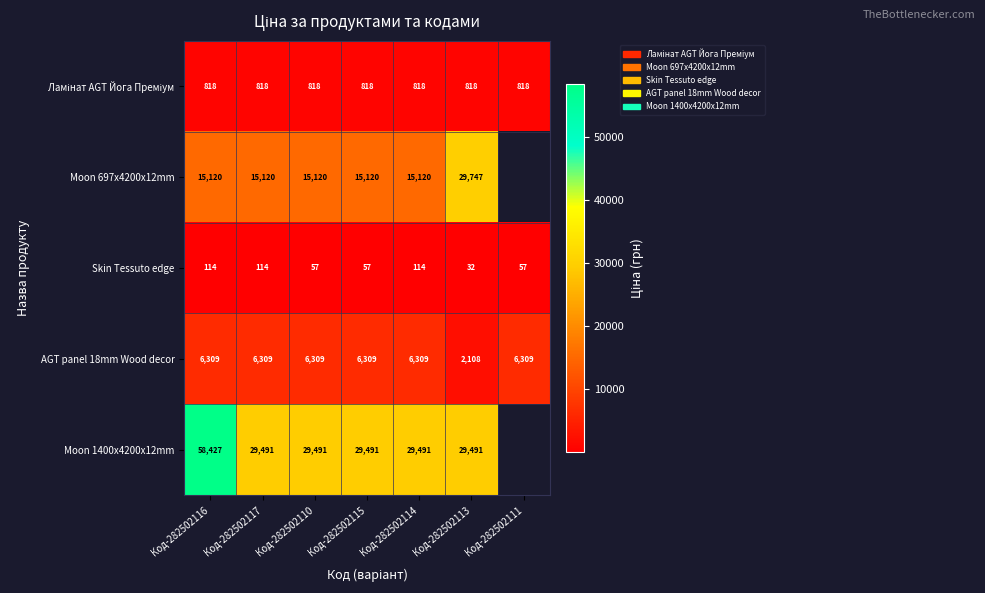

Is the value of Moon 1400x4200x12mm at Код-282502113 greater than the value of Skin Tessuto edge at Код-282502117?

Yes